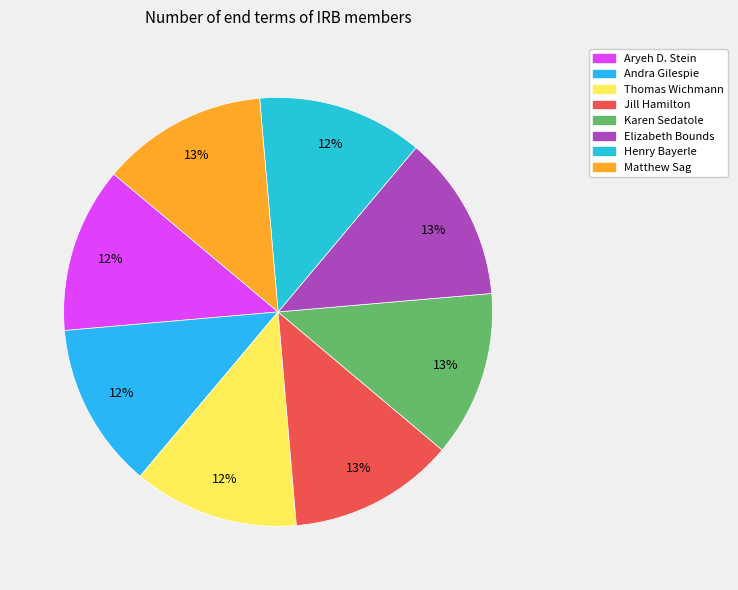

What percentage is the Jill Hamilton slice, to the nearest percent?

13%